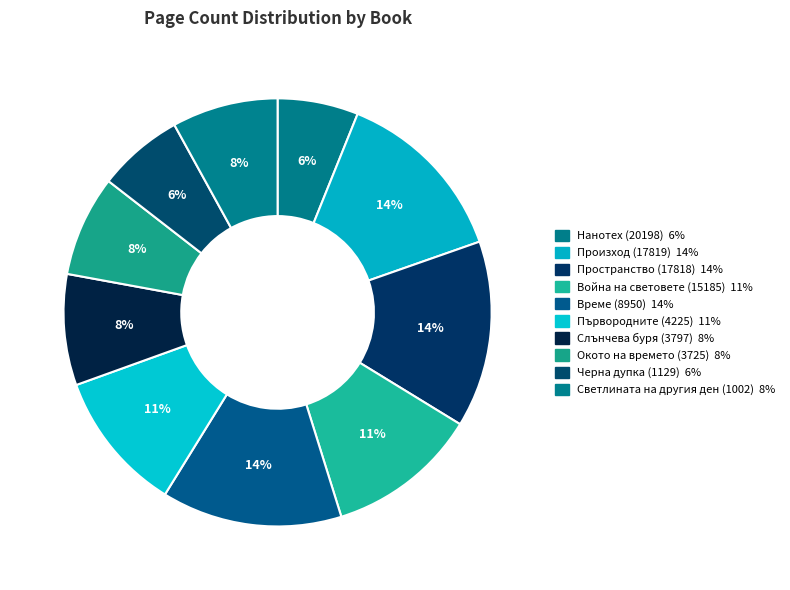

How many segments does this pie chart have?

10